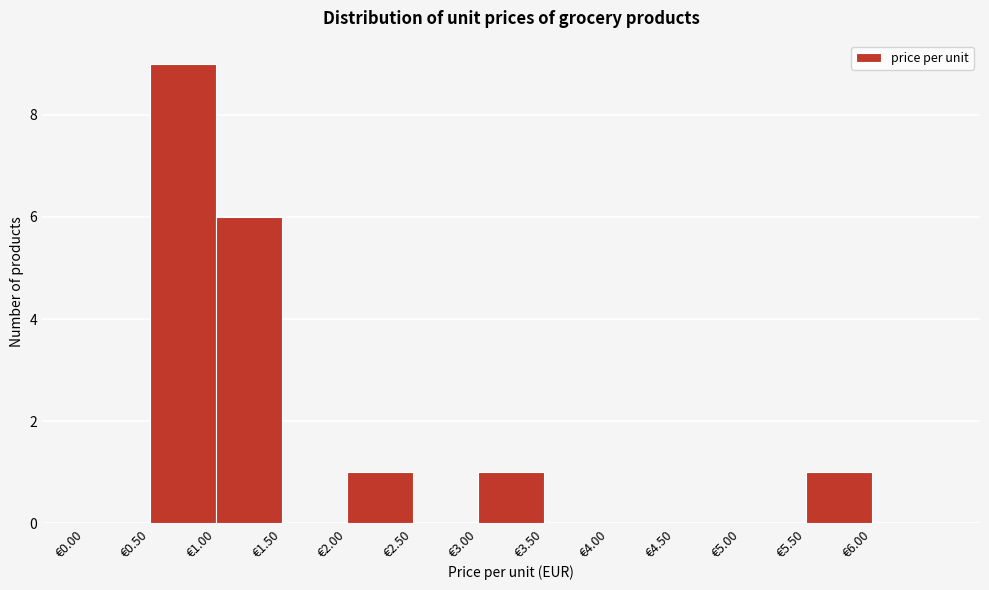

Reading left to right, list every bar in this chart as the range it spans on the x-axis followed by its height. The values are not printed on the chart, so give them approximately, as read against the axis.

0.0 to 0.5: 0
0.5 to 1.0: 9
1.0 to 1.5: 6
1.5 to 2.0: 0
2.0 to 2.5: 1
2.5 to 3.0: 0
3.0 to 3.5: 1
3.5 to 4.0: 0
4.0 to 4.5: 0
4.5 to 5.0: 0
5.0 to 5.5: 0
5.5 to 6.0: 1
6.0 to 6.5: 0